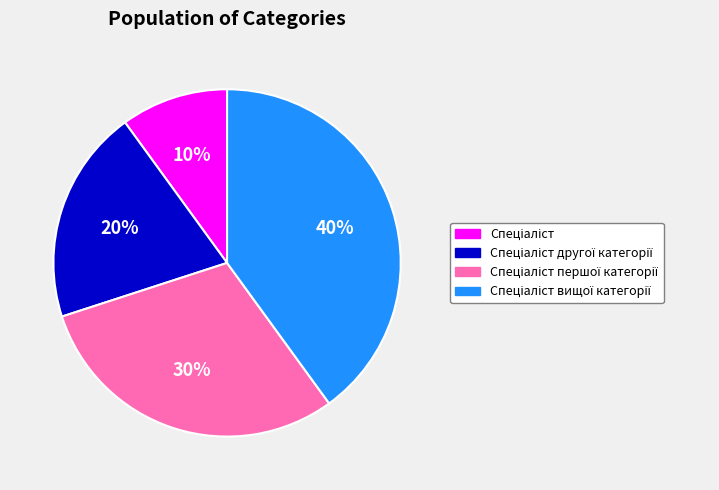

To the nearest percent, what is the difference between the largest and smallest slice percentages?

30%